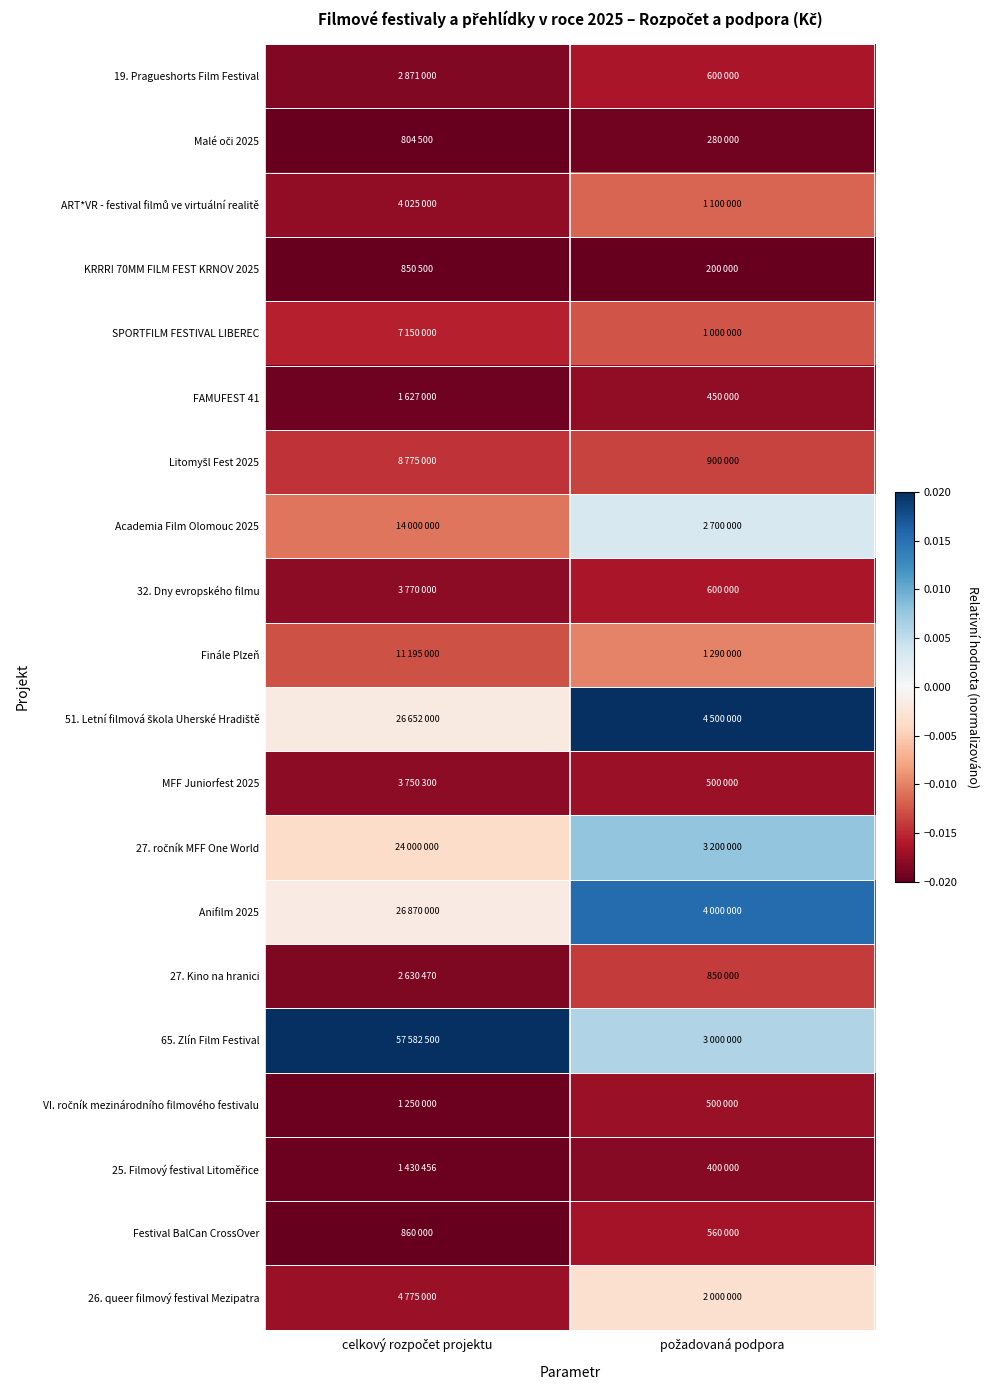

Which has a higher value, požadovaná podpora or celkový rozpočet projektu?

požadovaná podpora